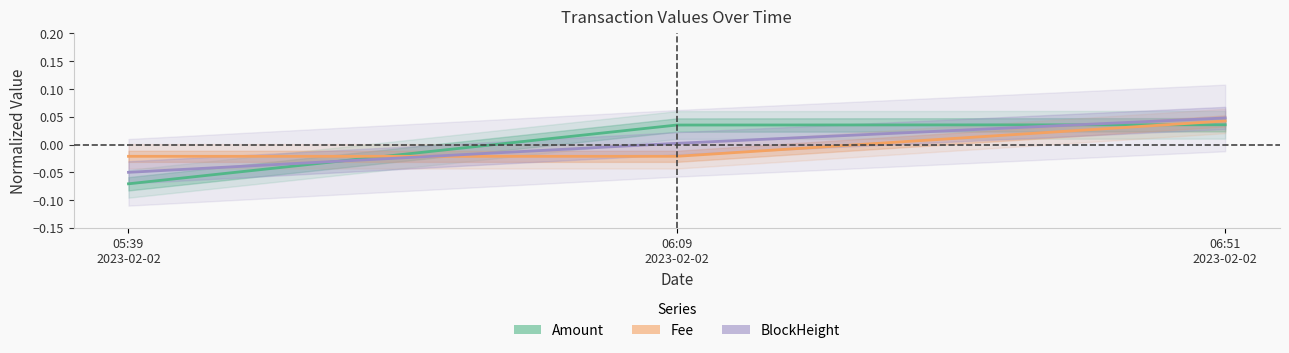

What is the difference between the maximum and minimum values in the BlockHeight series?

0.1